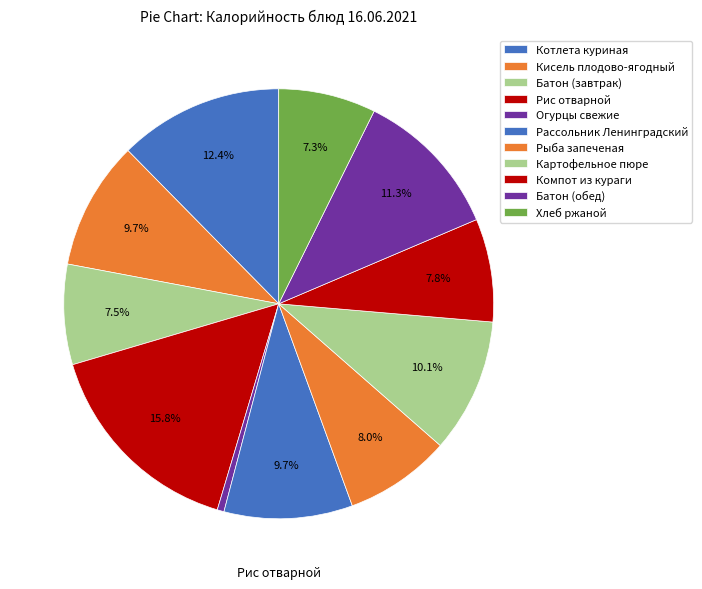

Count the number of slices in the pie.

11